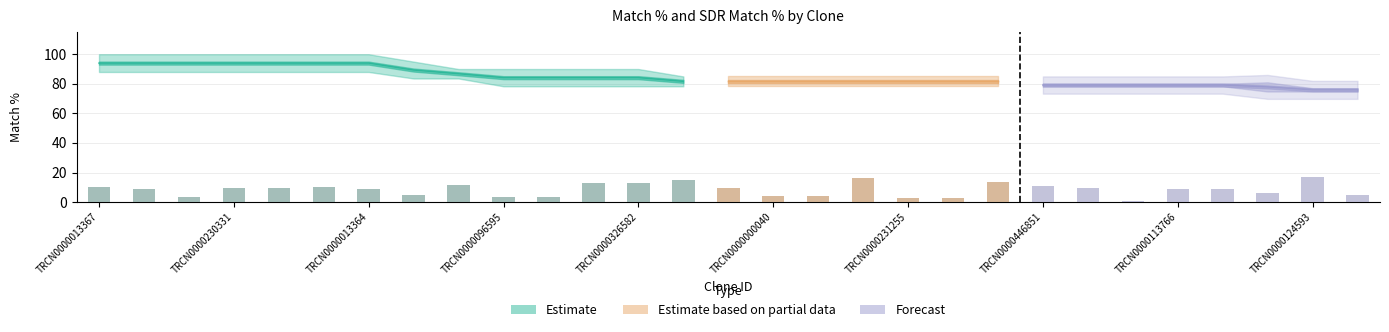

At which label is Match % closest to 88?

TRCN0000313729